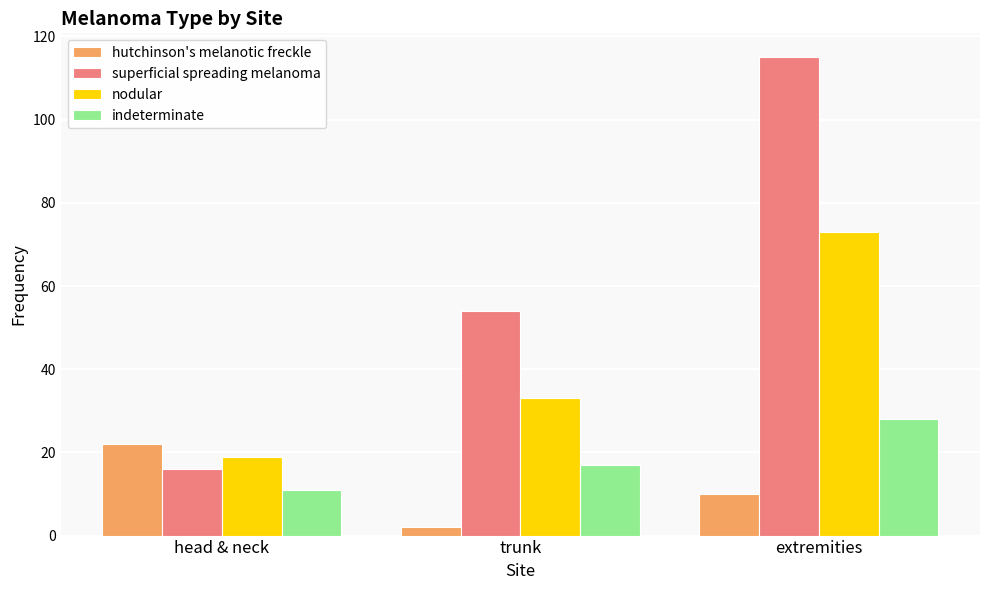

What is the total value across all series at trunk?

106